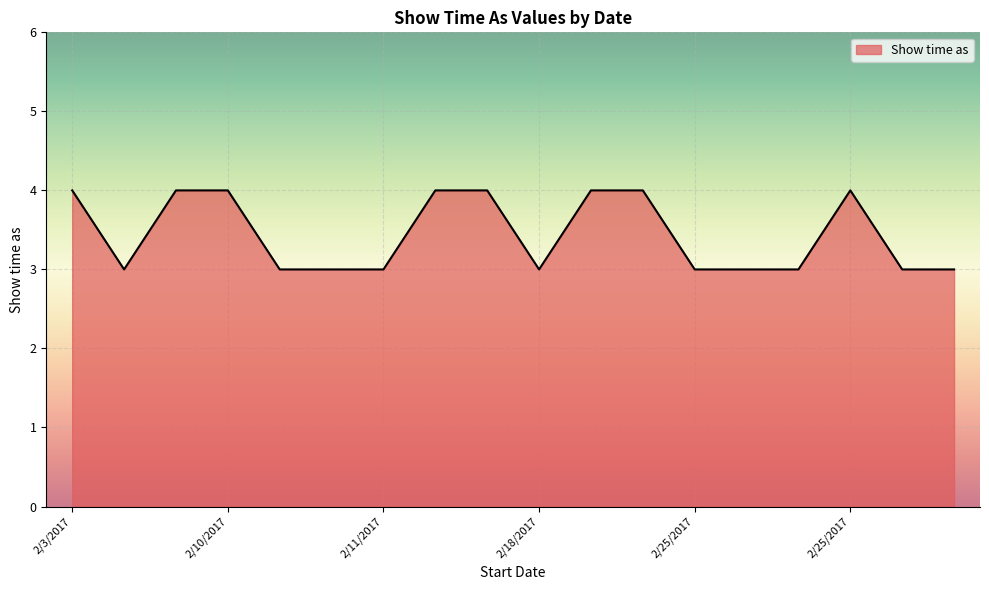

What is the smallest value displayed?

3